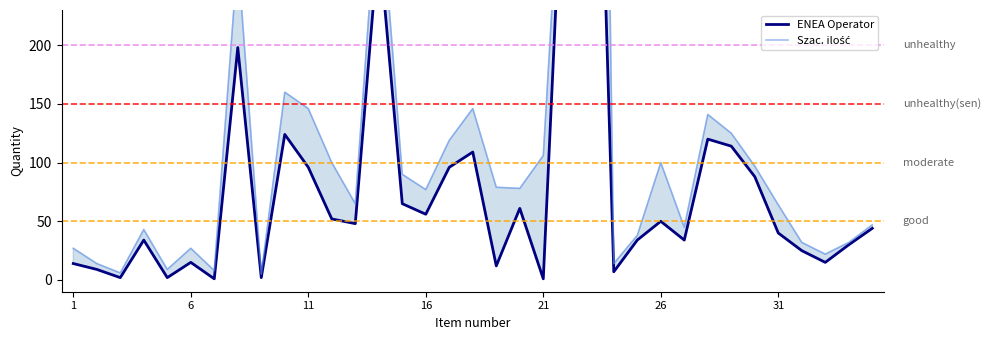

What is the difference between the maximum and second lowest values in the ENEA Operator series?

676